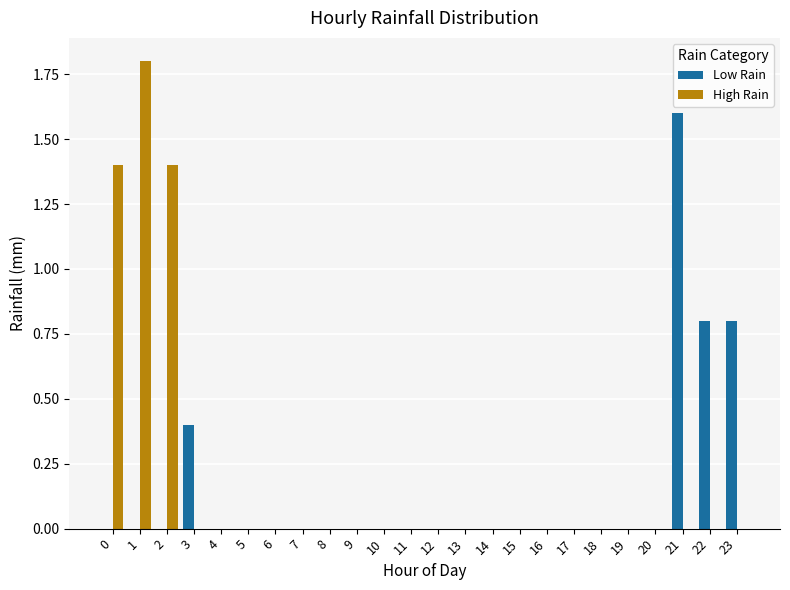

Which category has the highest value in the High Rain series?

1